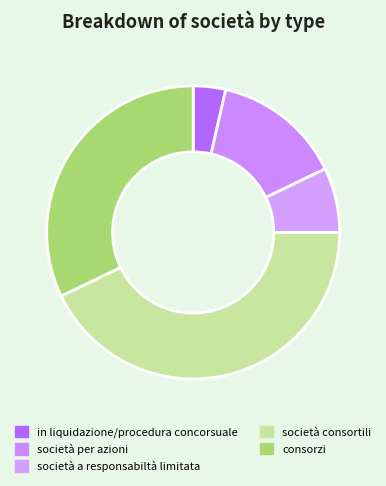

Is it true that società per azioni is 14% of the pie?

True